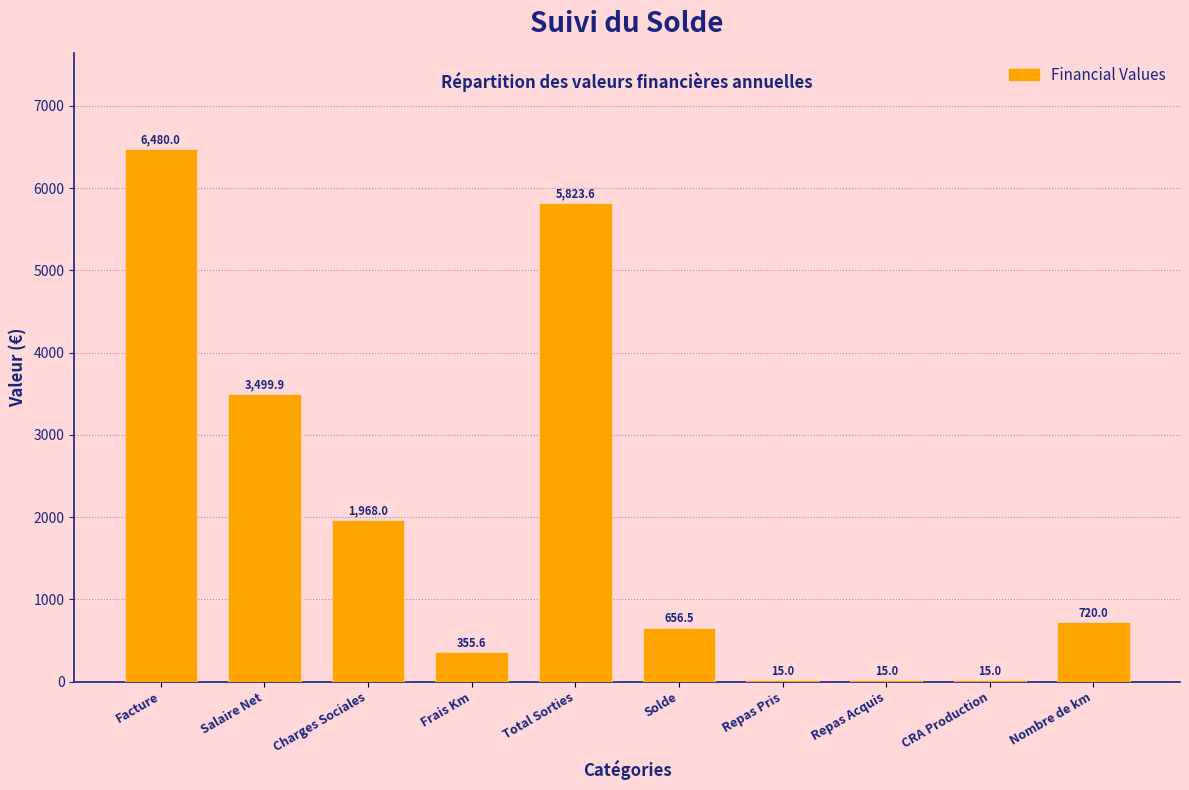

The value at Nombre de km is 174.3. True or false?

False